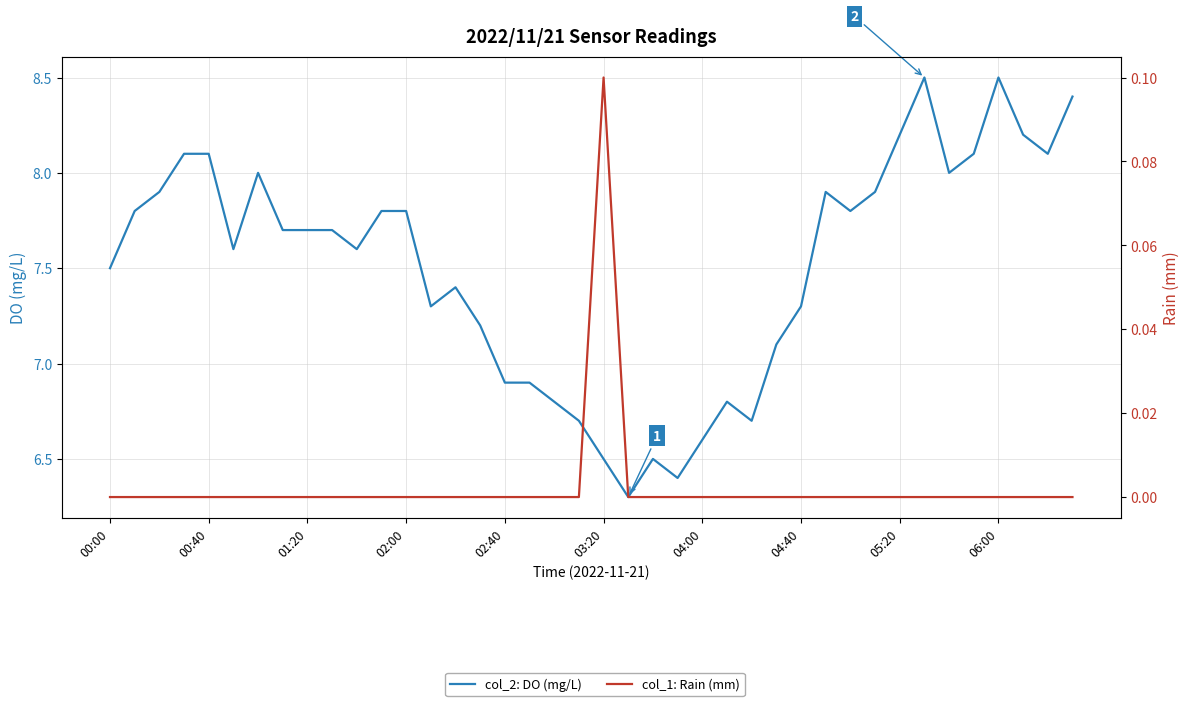

How many values in the col_1: Rain (mm) series exceed 0?

1